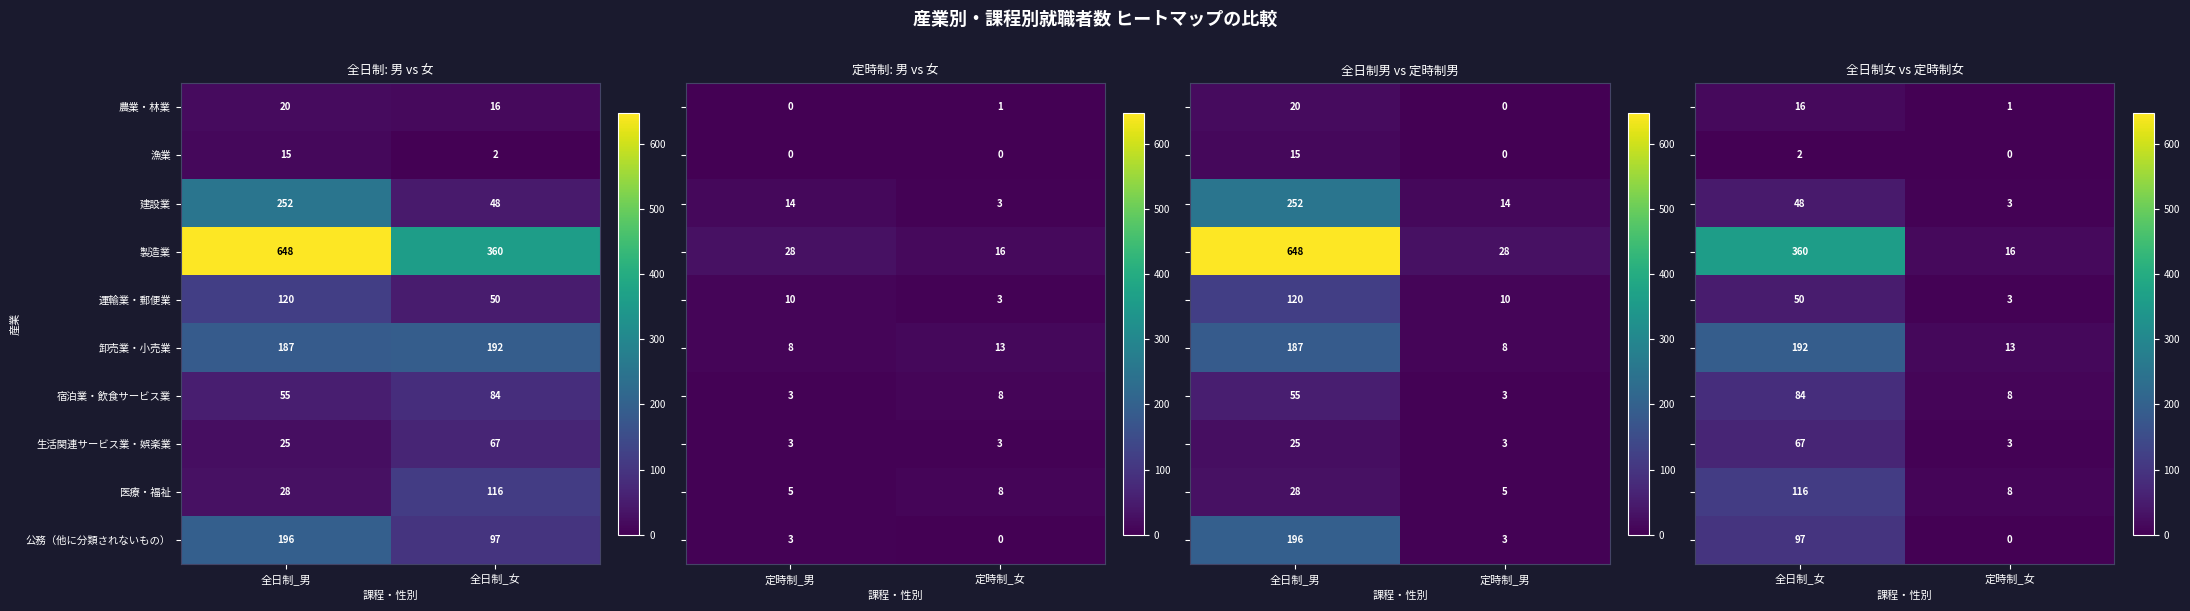

List the labels in order of 卸売業・小売業 value, smallest first.

全日制_男, 全日制_女